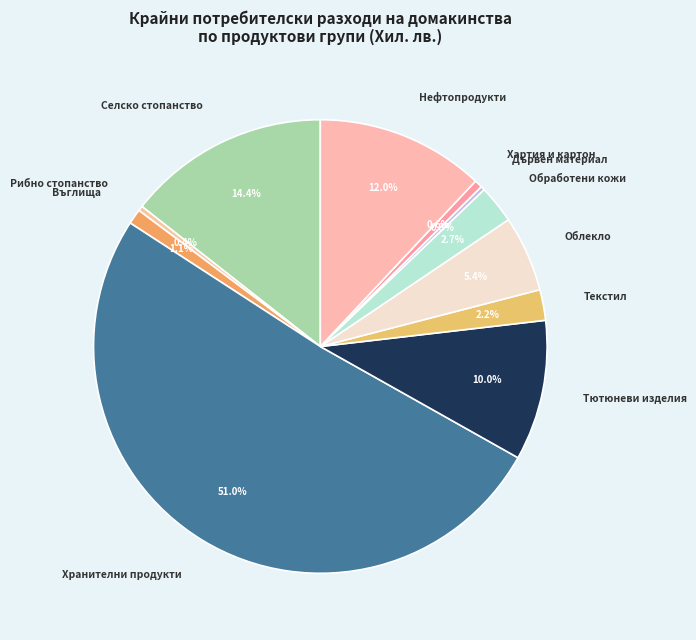

How many slices are in this pie chart?

11